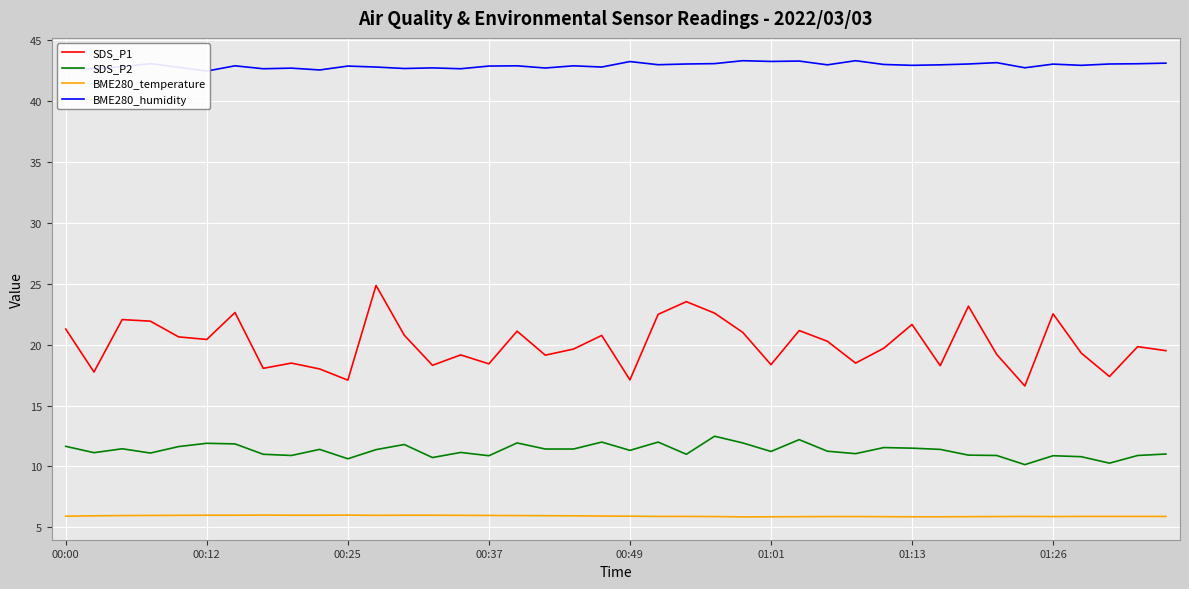

True or false: BME280_temperature and SDS_P2 intersect in this chart.

False